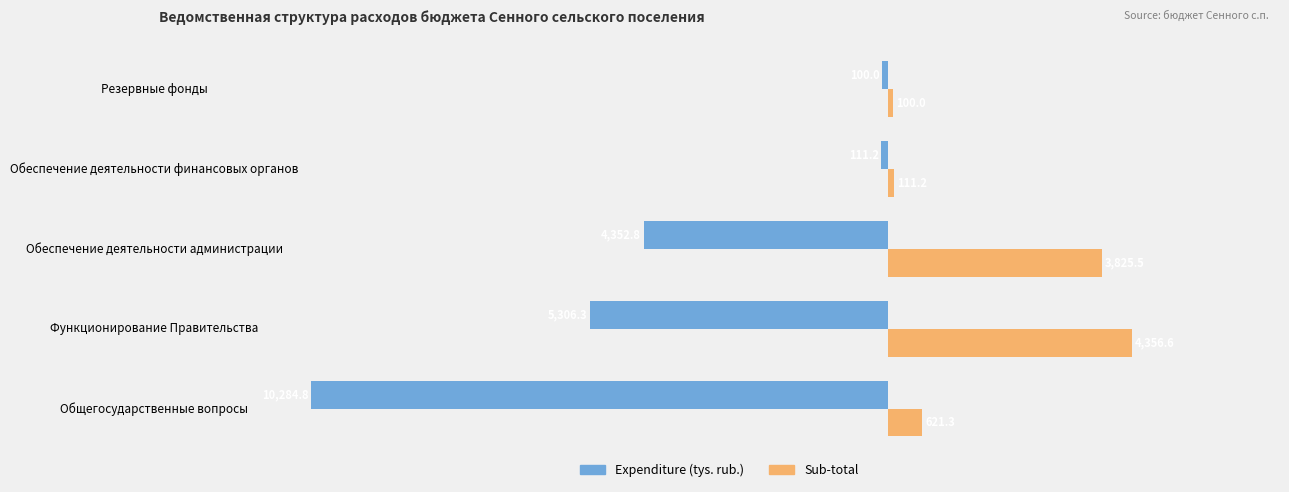

Where is Expenditure (tys. rub.) nearest to the value -5192?

Функционирование Правительства